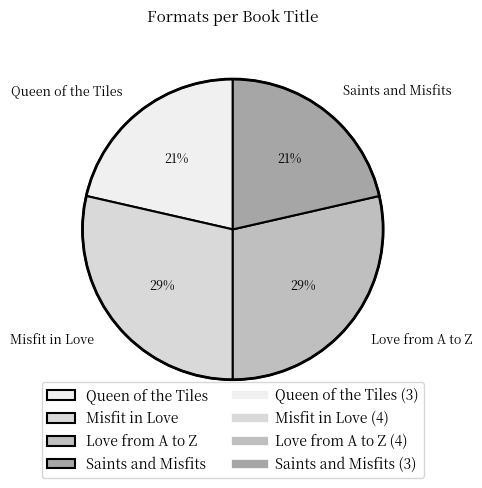

True or false: Saints and Misfits accounts for 15% of the total.

False